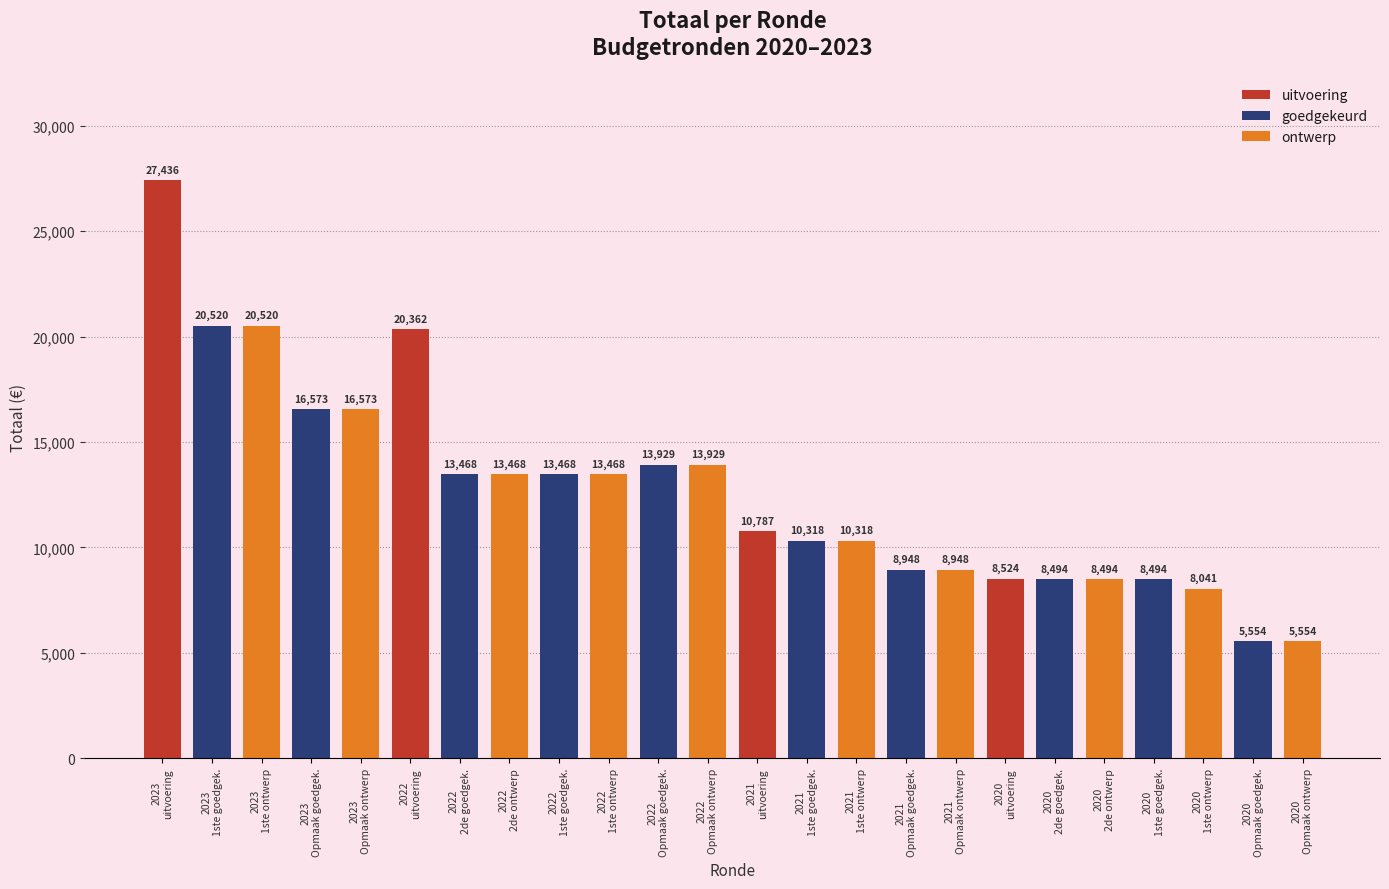

Reading left to right, list all the values displayed in this chart.

2023 uitvoering=27436	2023 1ste aanpassing – goedgekeurd=20520	2023 1ste aanpassing – ontwerp=20520	2023 Opmaak – goedgekeurd=16573	2023 Opmaak - ontwerp=16573	2022 uitvoering=20362	2022 2de aanpassing – goedgekeurd=13468	2022 2de aanpassing – ontwerp=13468	2022 1ste aanpassing – goedgekeurd=13468	2022 1ste aanpassing – ontwerp=13468	2022 Opmaak - goedgekeurd=13929	2022 Opmaak - ontwerp=13929	2021 uitvoering=10787	2021 1ste aanpassing - goedgekeurd=10318	2021 1ste aanpassing – ontwerp=10318	2021 Opmaak - goedgekeurd=8948	2021 Opmaak - ontwerp=8948	2020 uitvoering=8524	2020 2de aanpassing - goedgekeurd=8494	2020 2de aanpassing - ontwerp=8494	2020 1ste aanpassing - goedgekeurd=8494	2020 1ste aanpassing – ontwerp=8041	2020 Opmaak - goedgekeurd=5554	2020 Opmaak - ontwerp=5554